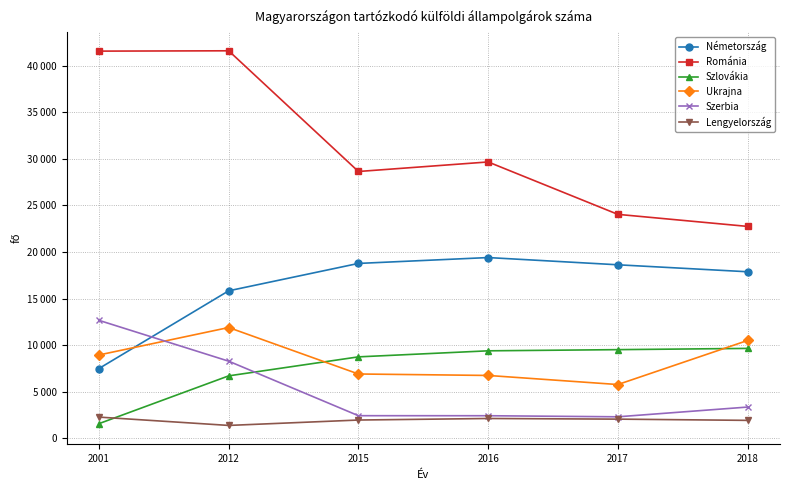

What are all the series names shown in the legend?

Németország, Románia, Szlovákia, Ukrajna, Szerbia, Lengyelország